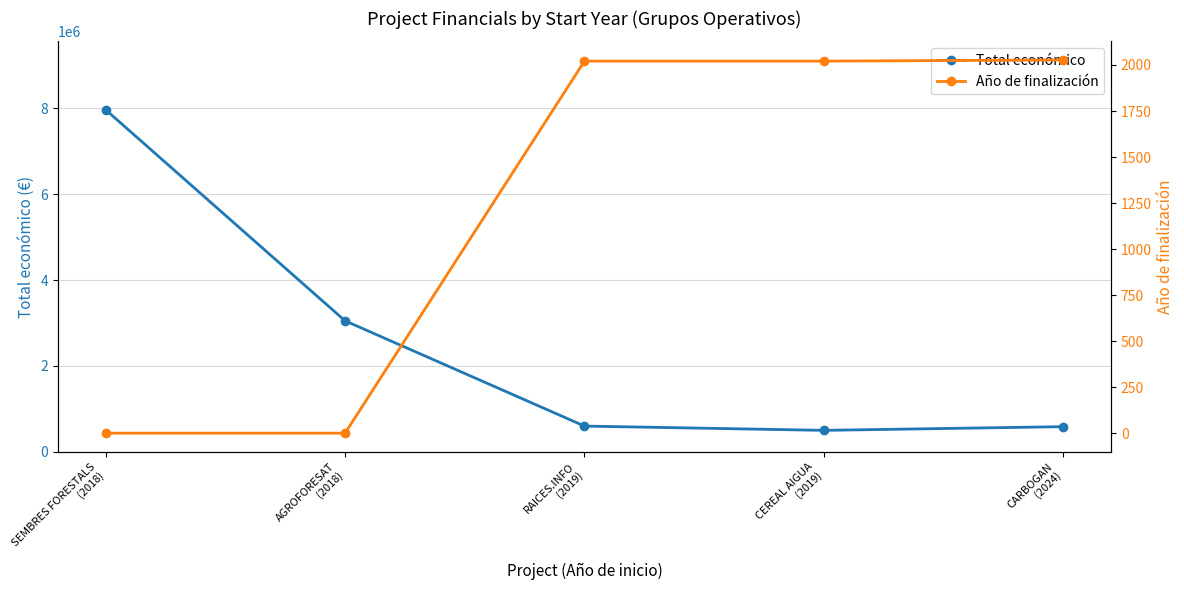

True or false: Total económico has more than 2 interior local peaks.

False